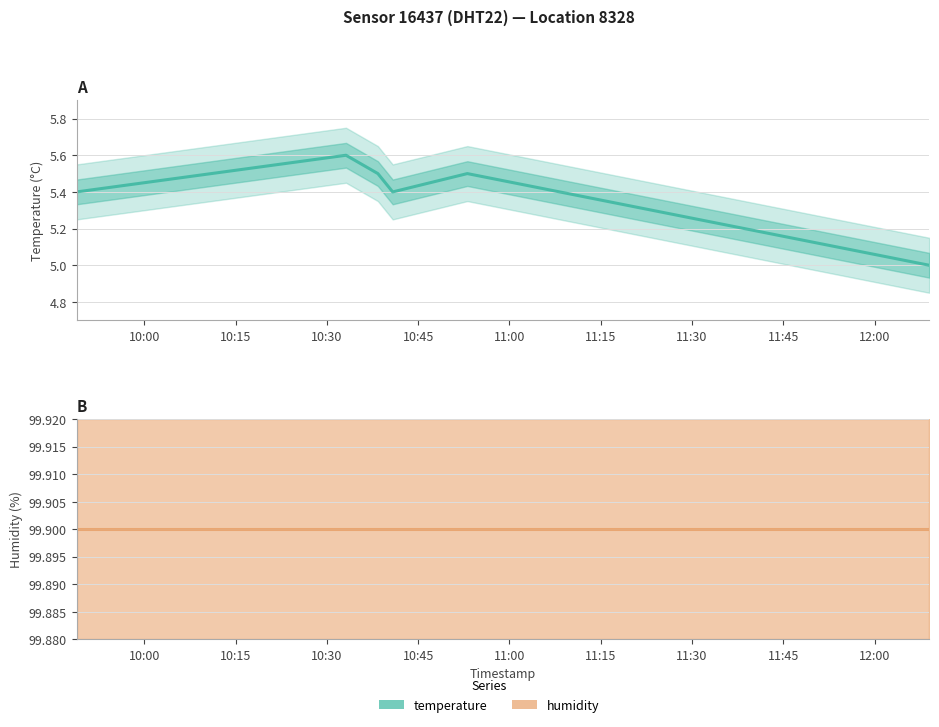

At 10:45, list the series in order from largest to smallest.

humidity, temperature